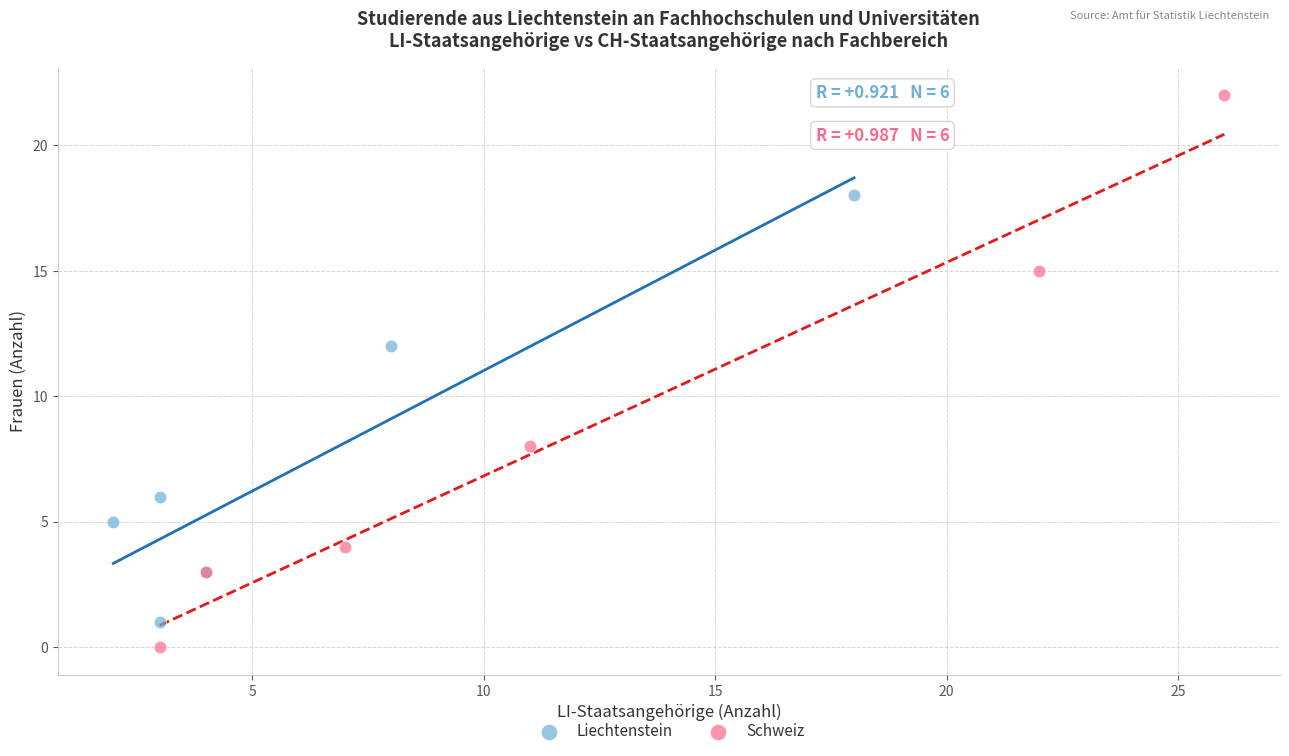

Which series has the largest Y range (max minus min)?

Schweiz